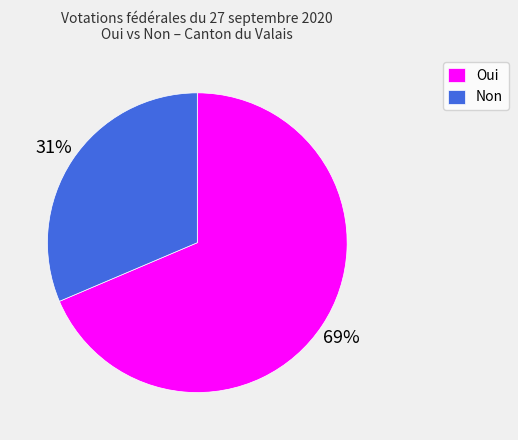

The Non slice represents 38% of the pie. True or false?

False